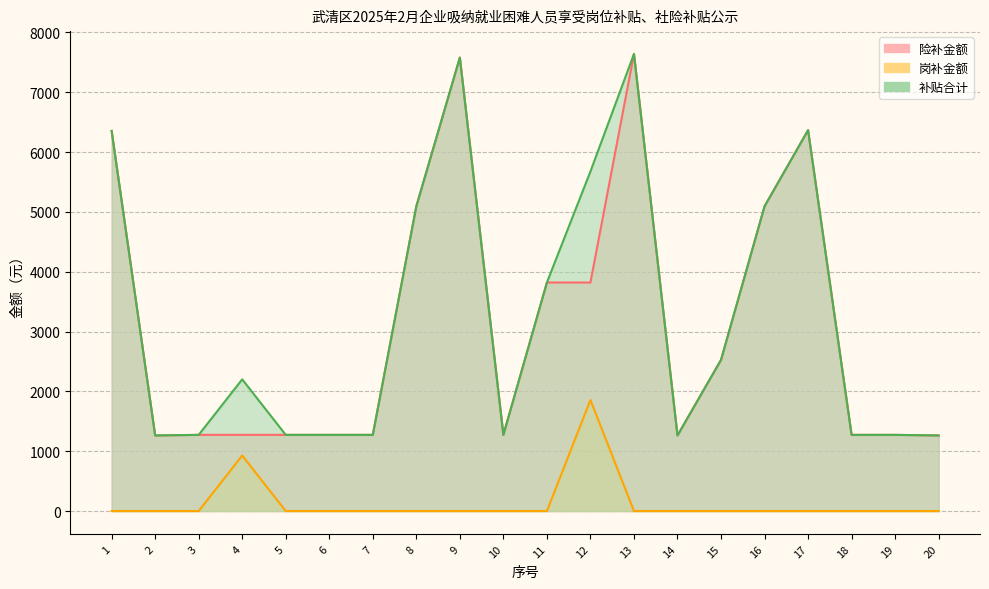

Reading left to right, list all the values displayed in this chart.

险补金额: 6354.1	1263.3	1273.3	1273.3	1273.3	1273.3	1273.3	5093.2	7579.7	1273.3	3819.9	3819.9	7639.9	1263.3	2526.6	5093.2	6366.6	1273.3	1273.3	1263.3
岗补金额: 0.0	0.0	0.0	928.0	0.0	0.0	0.0	0.0	0.0	0.0	0.0	1856.0	0.0	0.0	0.0	0.0	0.0	0.0	0.0	0.0
补贴合计: 6354.1	1263.3	1273.3	2201.3	1273.3	1273.3	1273.3	5093.2	7579.7	1273.3	3819.9	5675.9	7639.9	1263.3	2526.6	5093.2	6366.6	1273.3	1273.3	1263.3